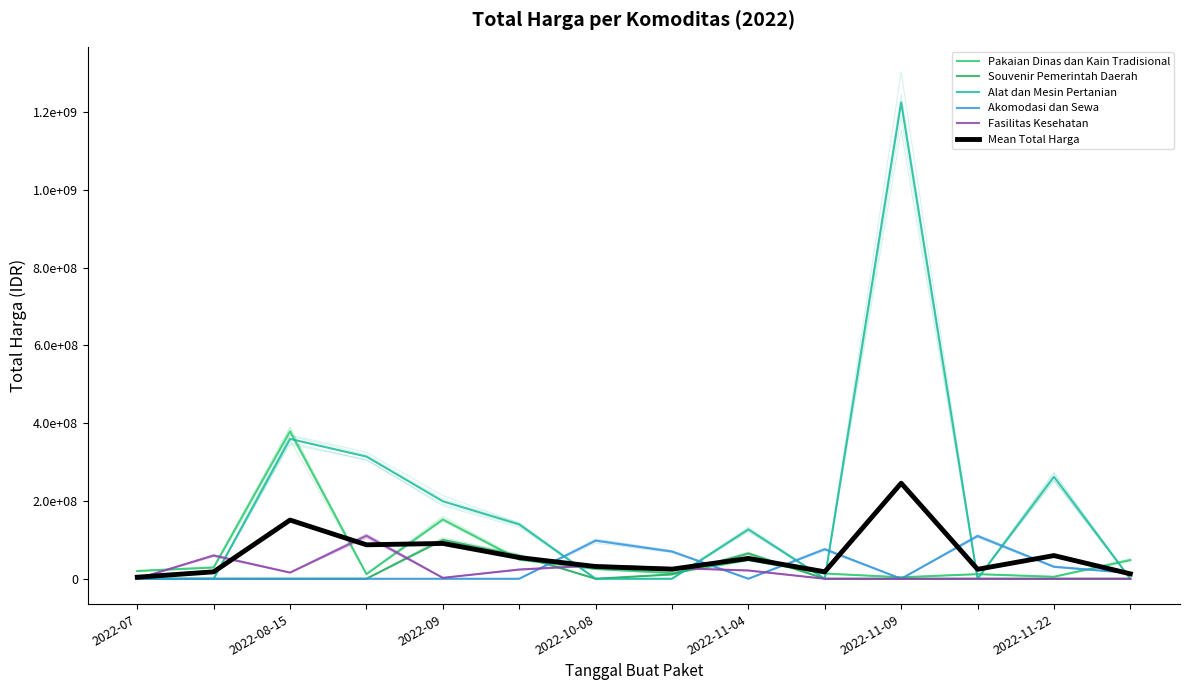

The Souvenir Pemerintah Daerah series shows -30395082 at 10. True or false?

False